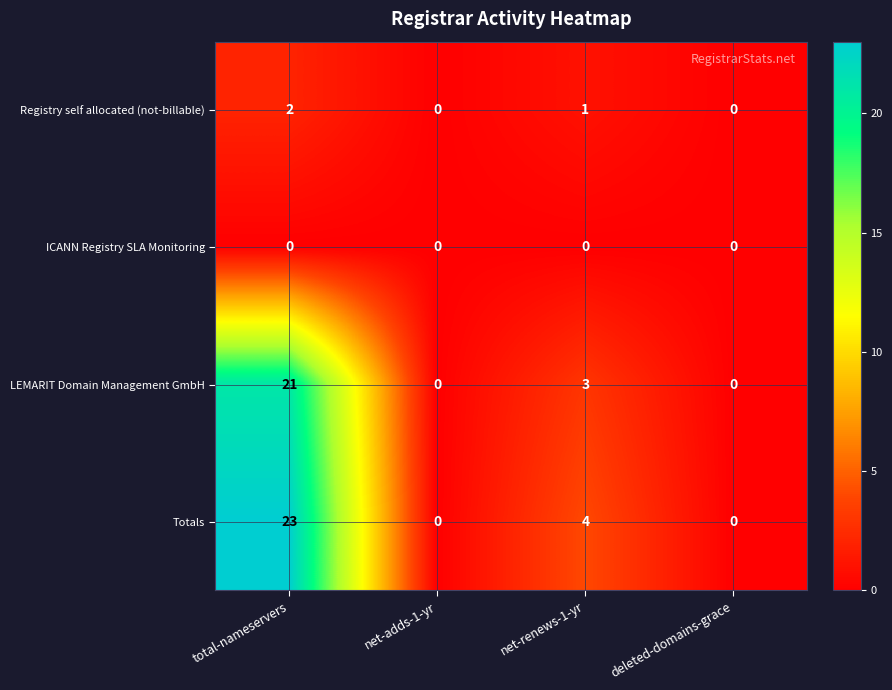

At which category is the sum across all series the highest?

total-nameservers